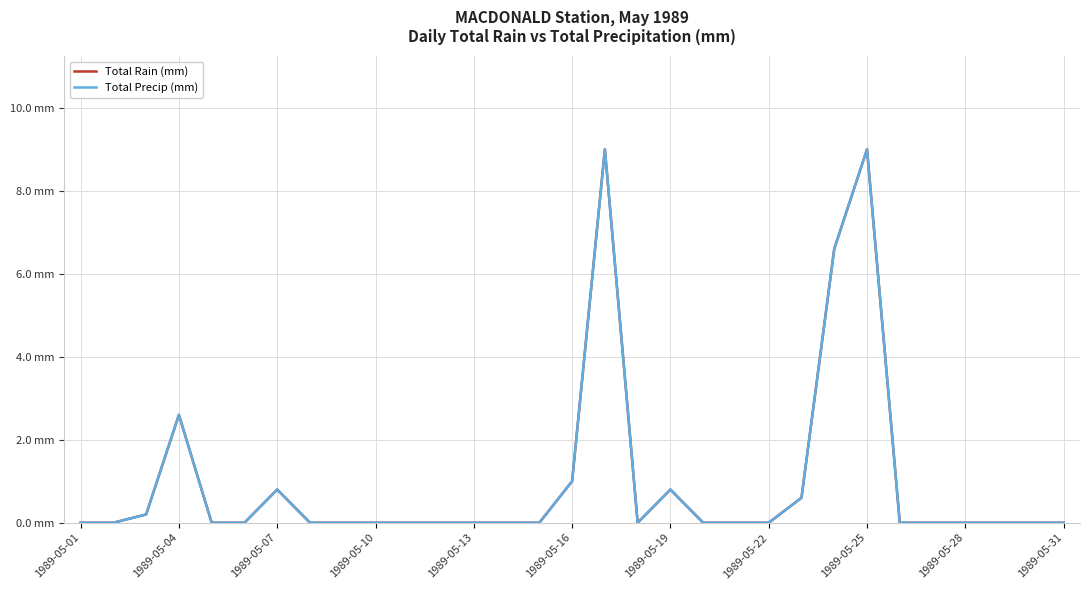

Does the chart have visible grid lines?

Yes